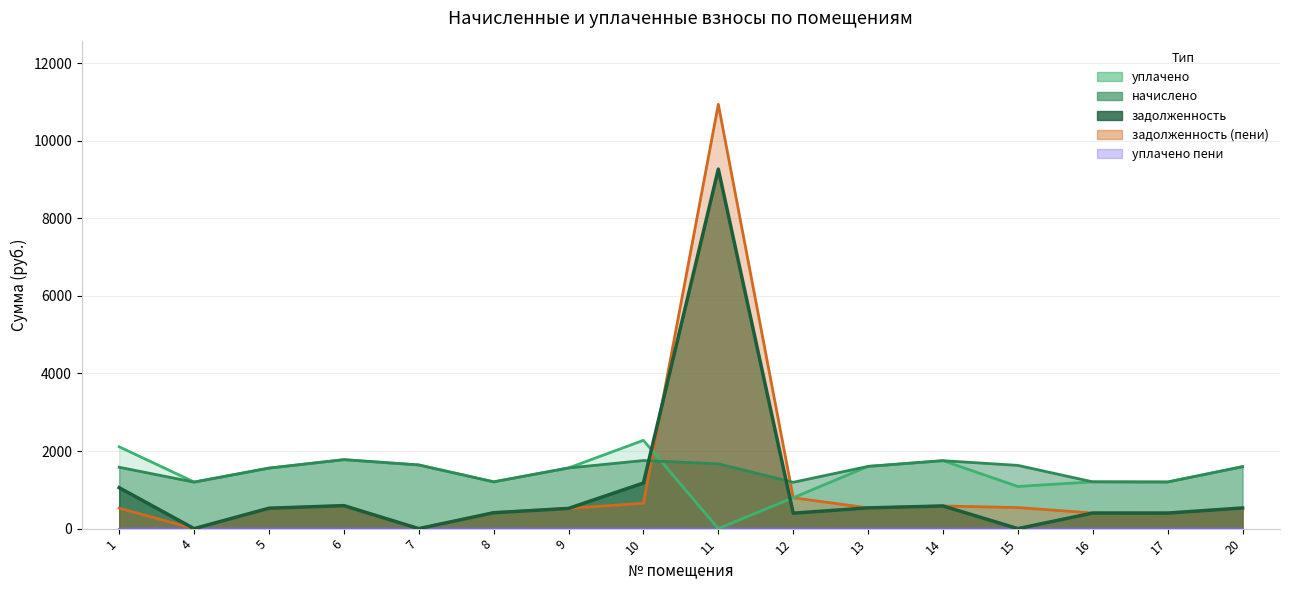

Does the chart display data point markers on the line(s)?

No